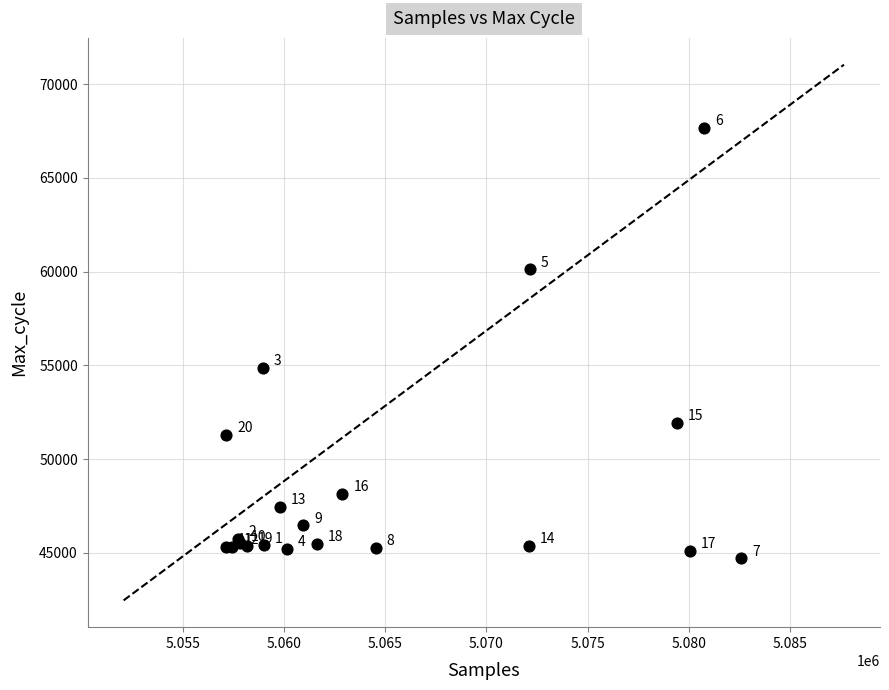

What Y value in the scatter plot is closest to 56180?

54861